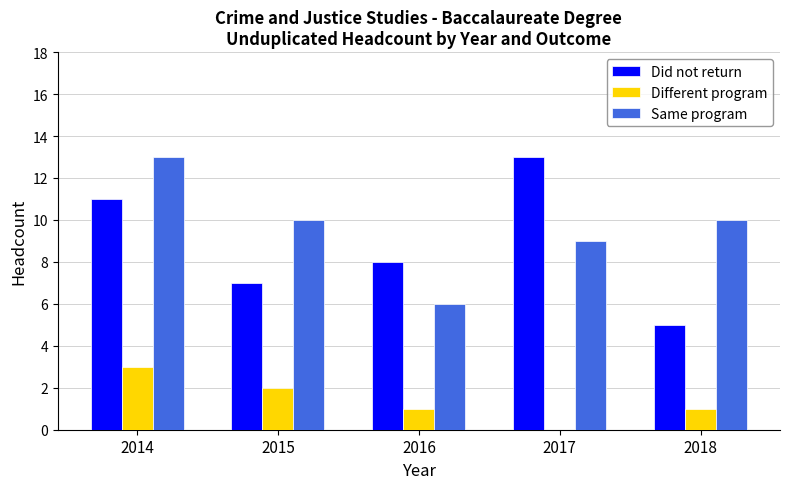

What is the highest value of the Different program series?

3